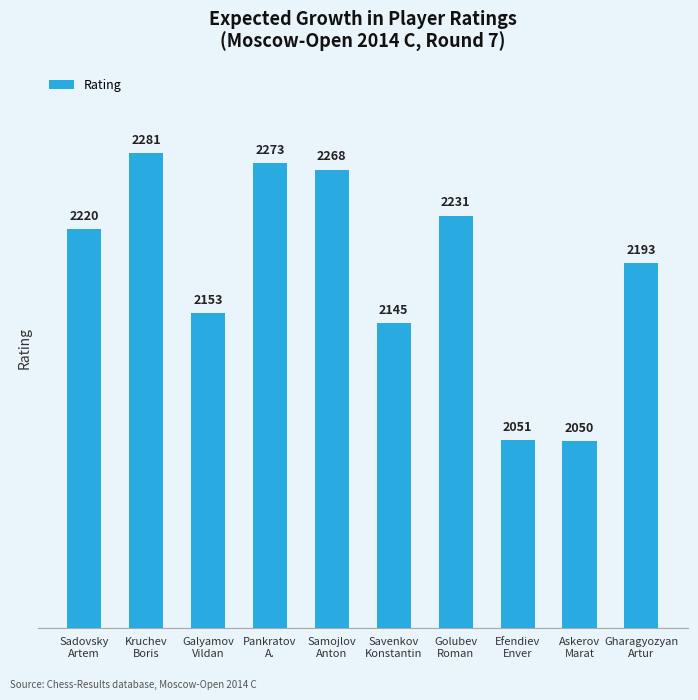

What is the label of the 7th bar from the left?

Golubev
Roman